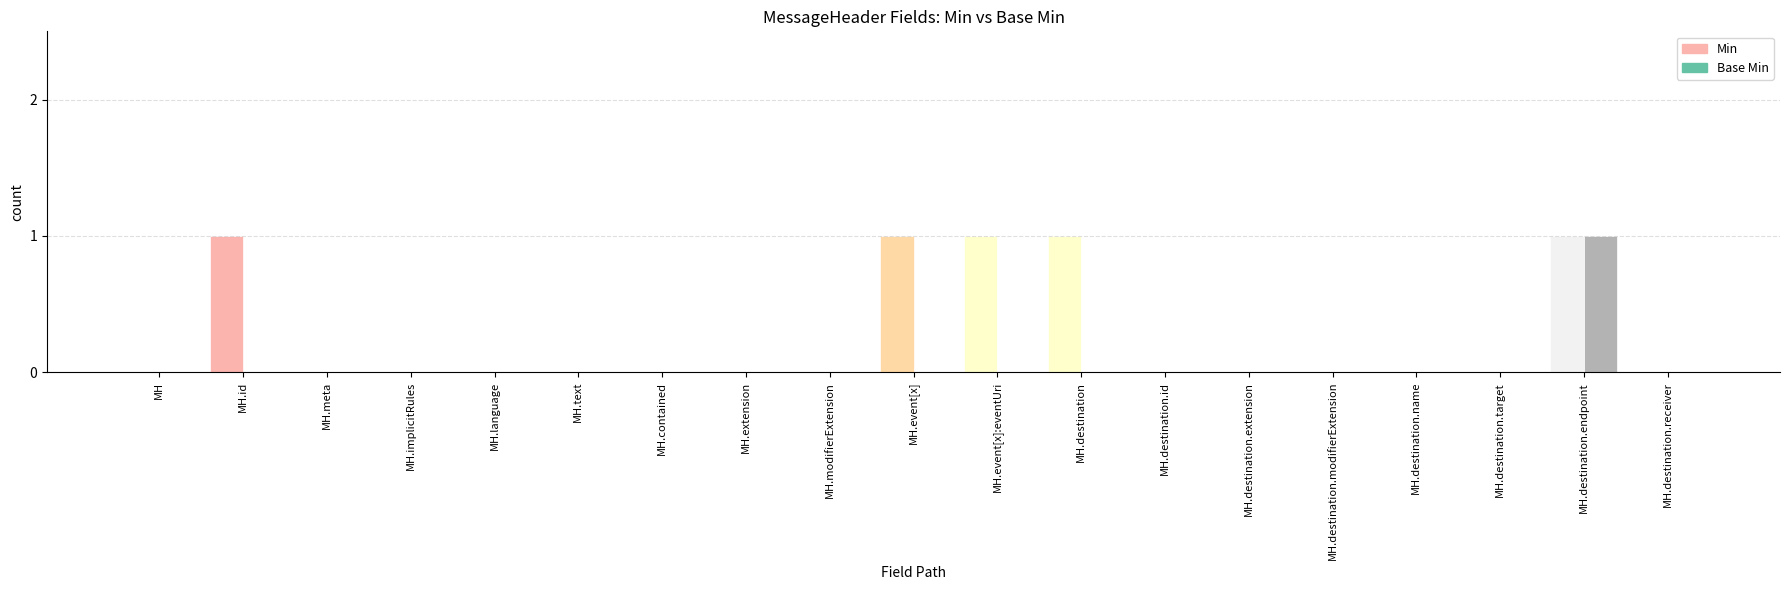

At which category is the sum across all series the highest?

MessageHeader.destination.endpoint